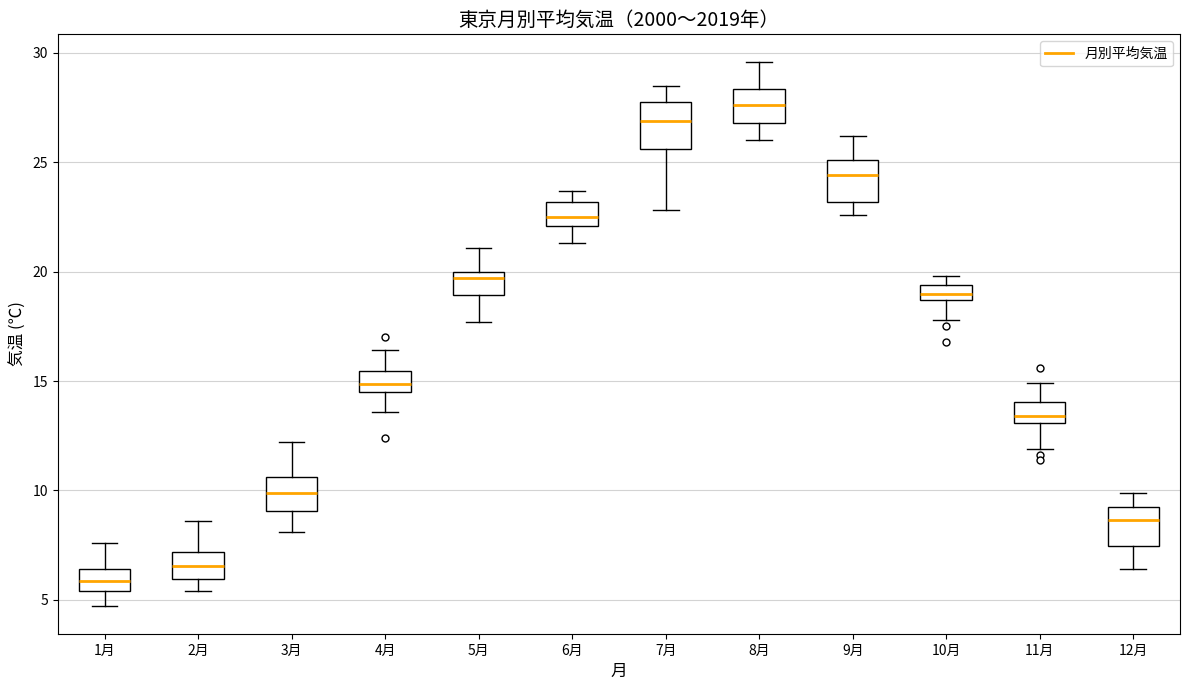

Where does the lower whisker of the box for 4月 end on the y-axis? The values are not printed on the chart, so give them approximately, as read against the axis.

13.5